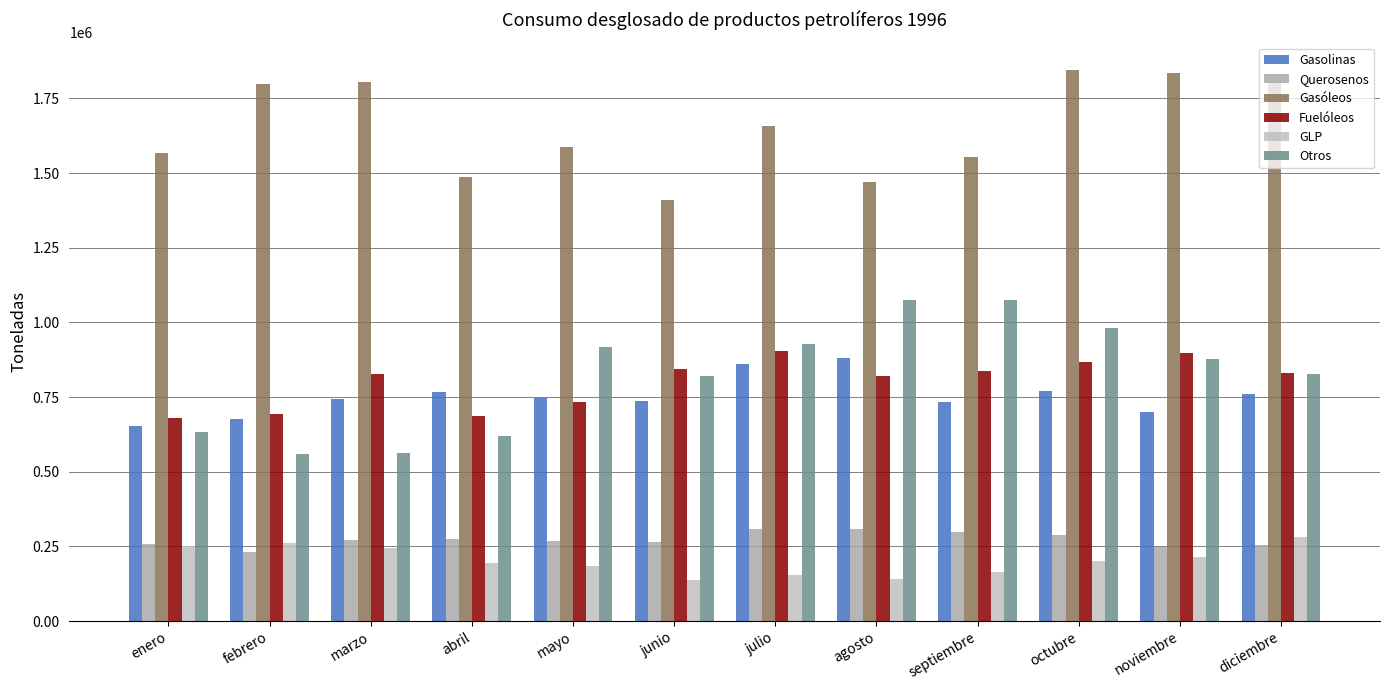

Which series changed the most between enero and octubre?

Otros